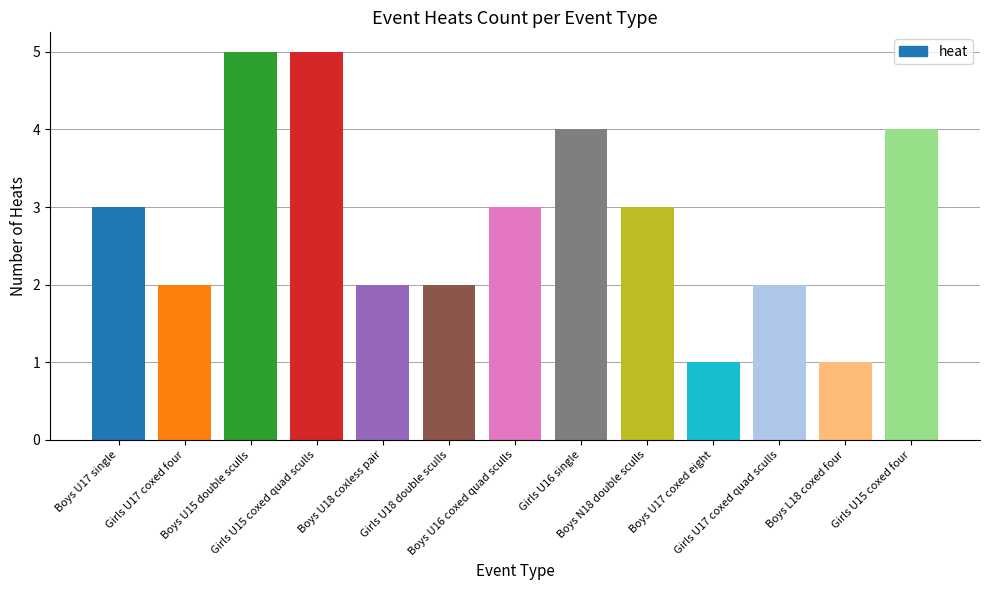

Reading right to left, transcribe all the data shown in this chart.

Girls U15 coxed four=4	Boys L18 coxed four=1	Girls U17 coxed quad sculls=2	Boys U17 coxed eight=1	Boys N18 double sculls=3	Girls U16 single=4	Boys U16 coxed quad sculls=3	Girls U18 double sculls=2	Boys U18 coxless pair=2	Girls U15 coxed quad sculls=5	Boys U15 double sculls=5	Girls U17 coxed four=2	Boys U17 single=3